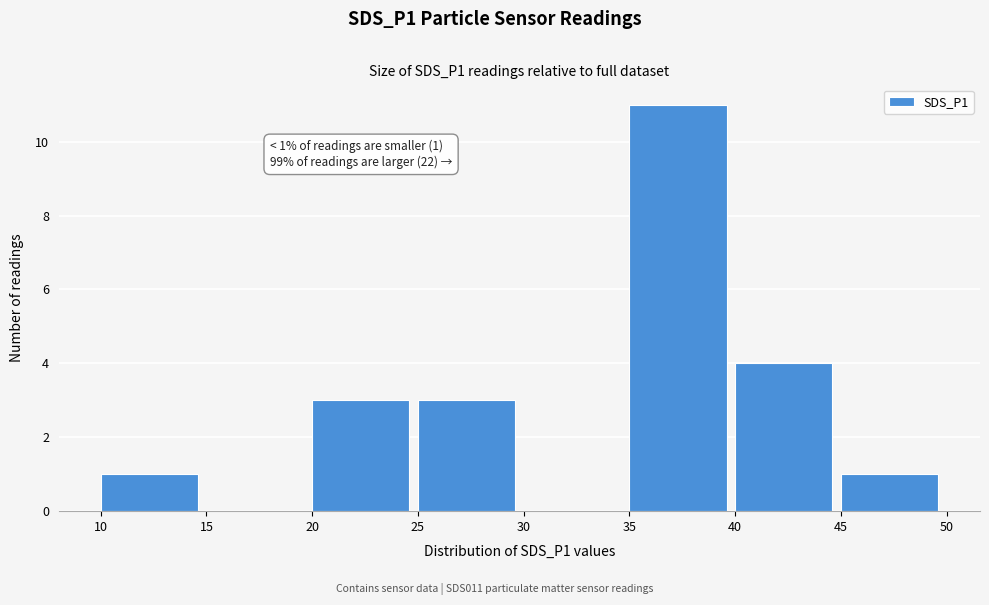

Which range on the x-axis has the tallest bar?

35 to 40